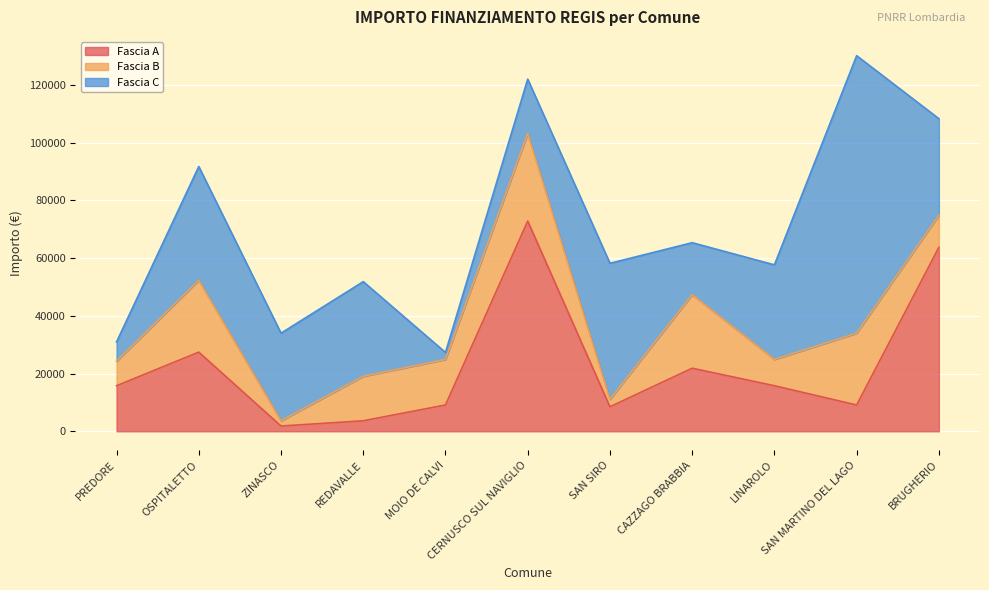

What is the difference between the Fascia A values at BRUGHERIO and MOIO DE CALVI?

54630